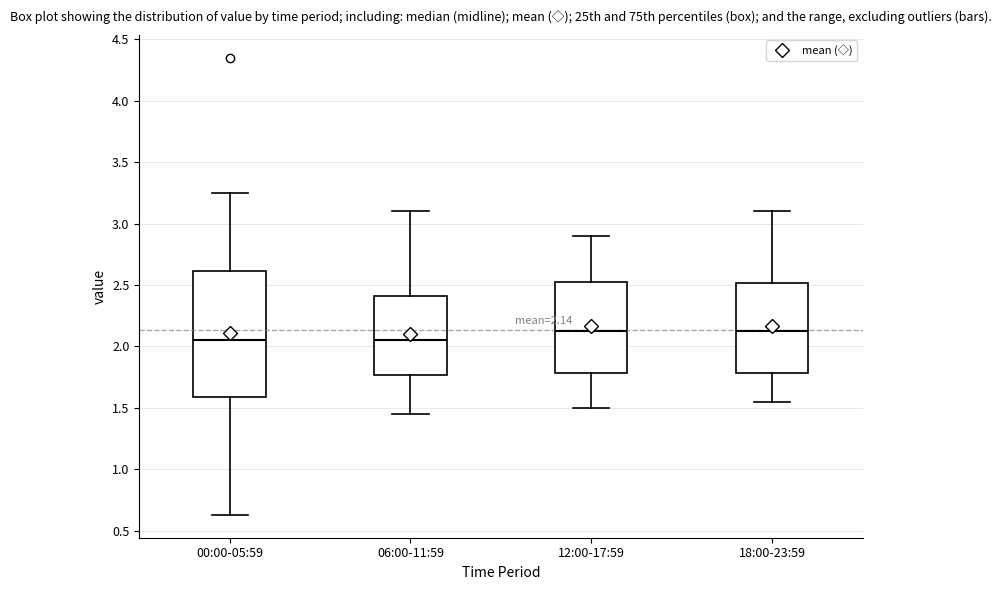

Comparing the boxes themselves (not the whiskers), which one is the tallest?

00:00-05:59